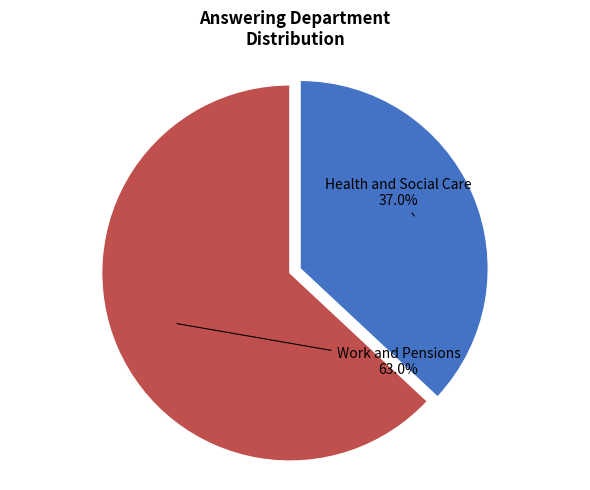

How many slices are in this pie chart?

2